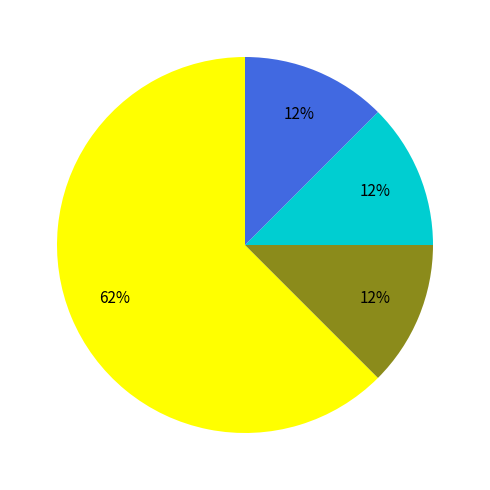

Does any single category account for the majority?

Yes